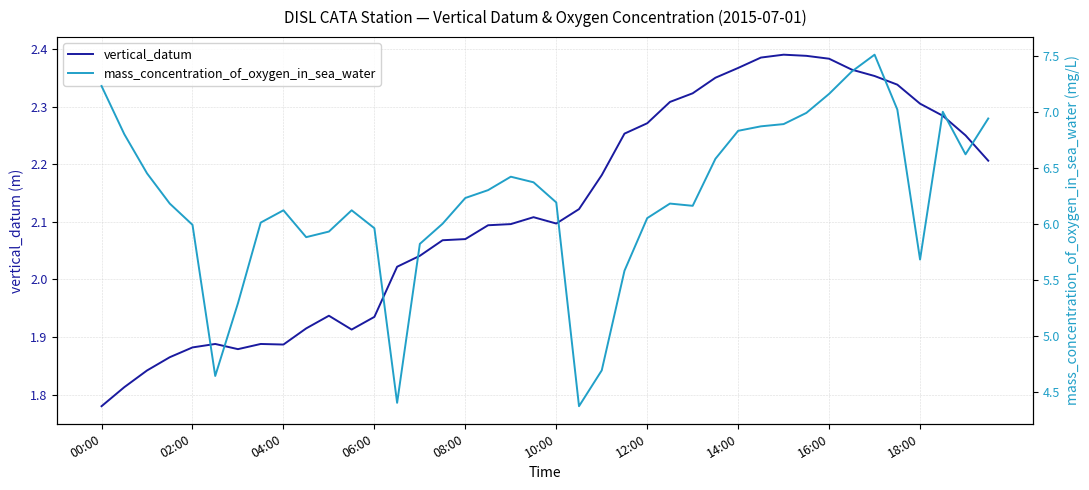

Does the chart have visible grid lines?

Yes